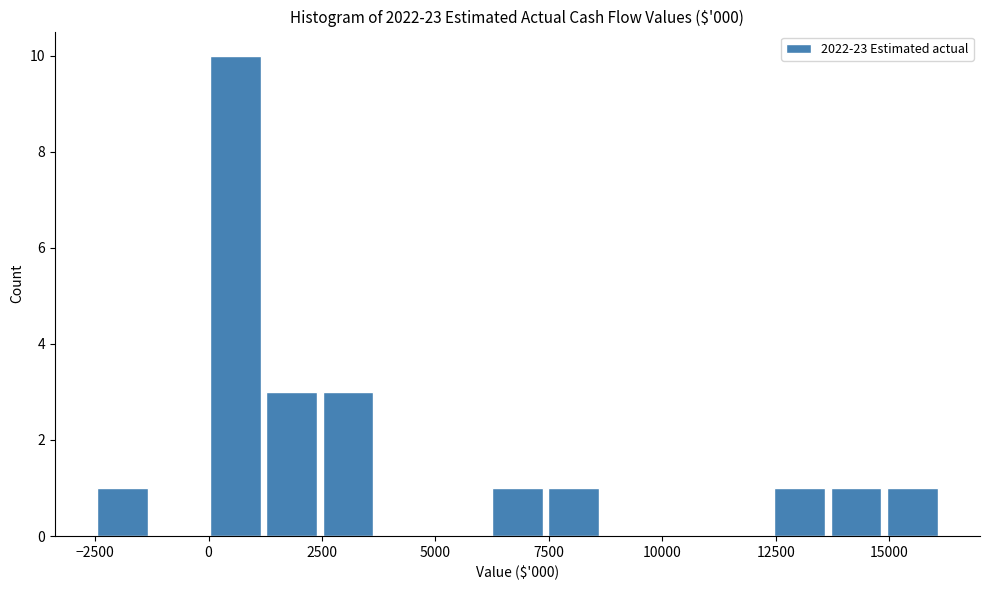

Read against the x-axis, roughly where is the centre of the tallest bar?

500